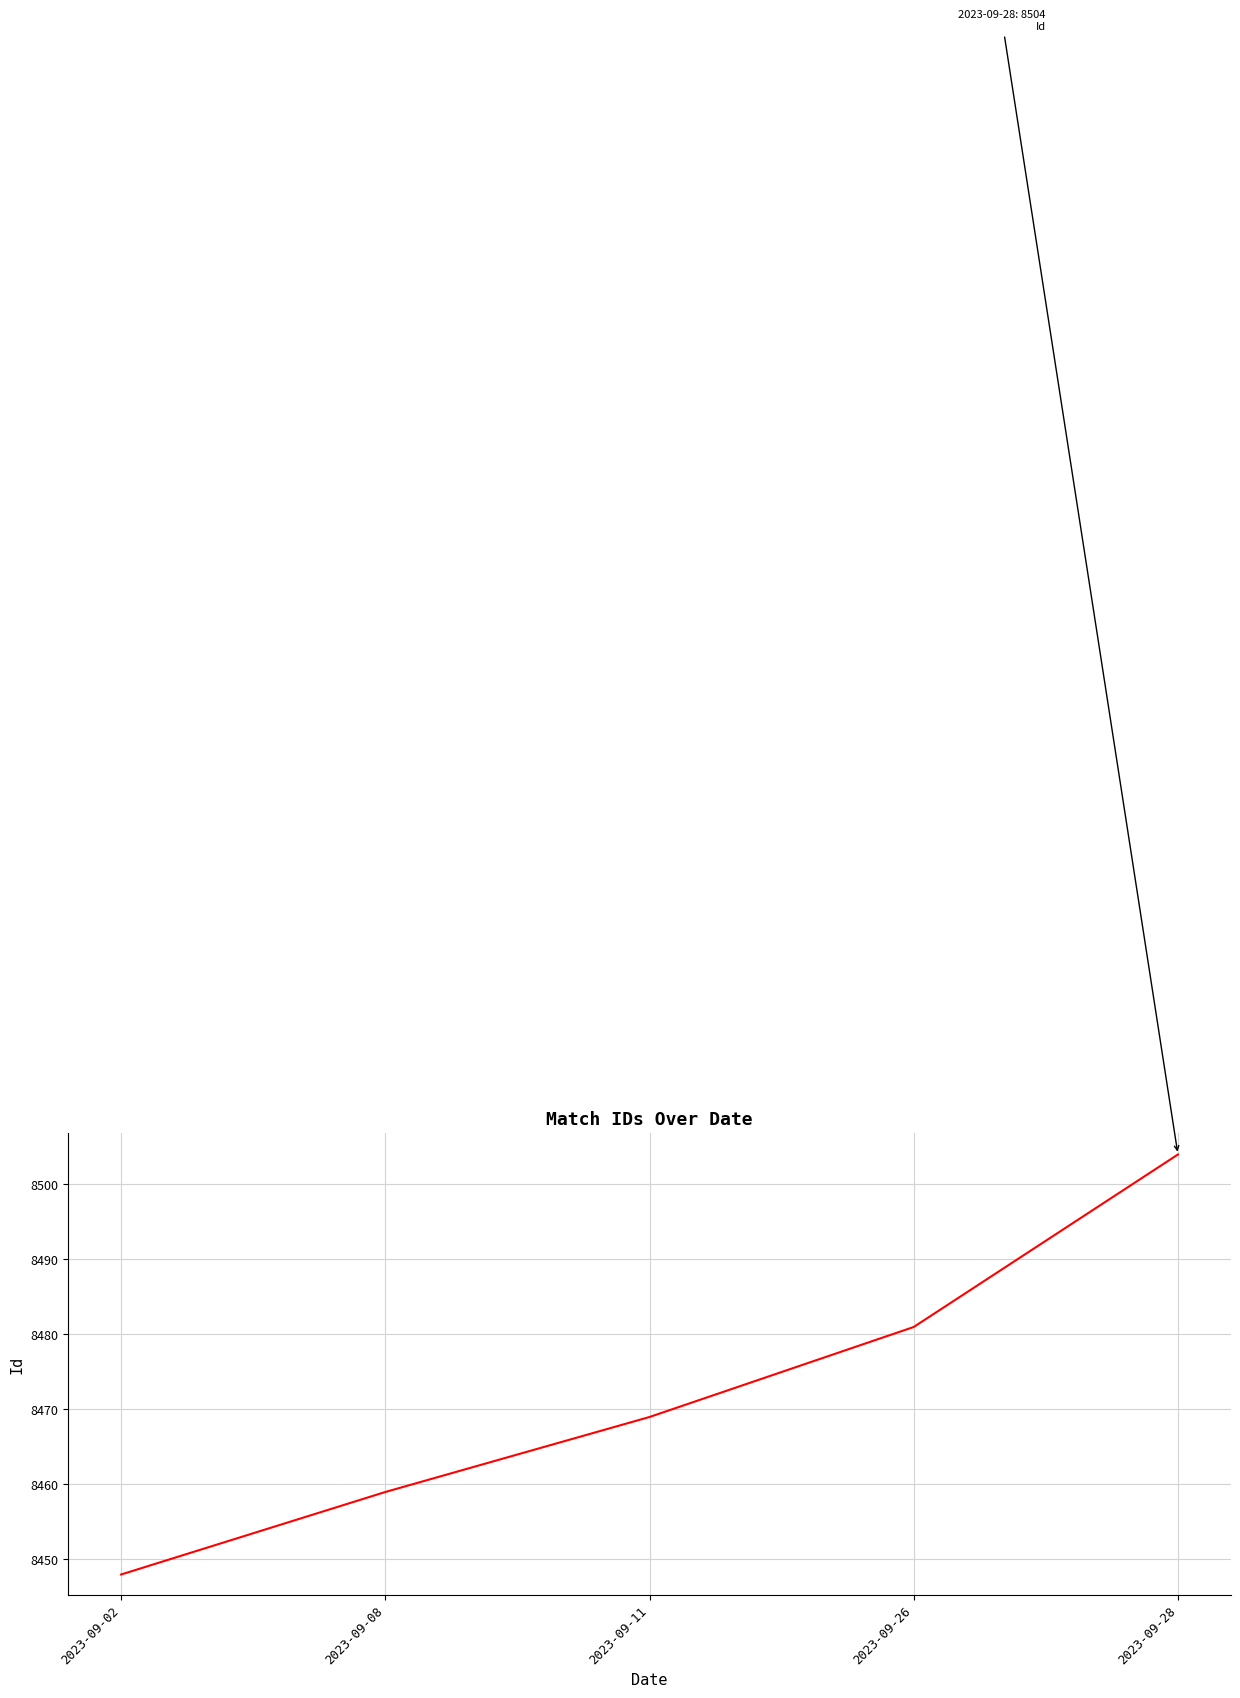

What is the average value?

8472